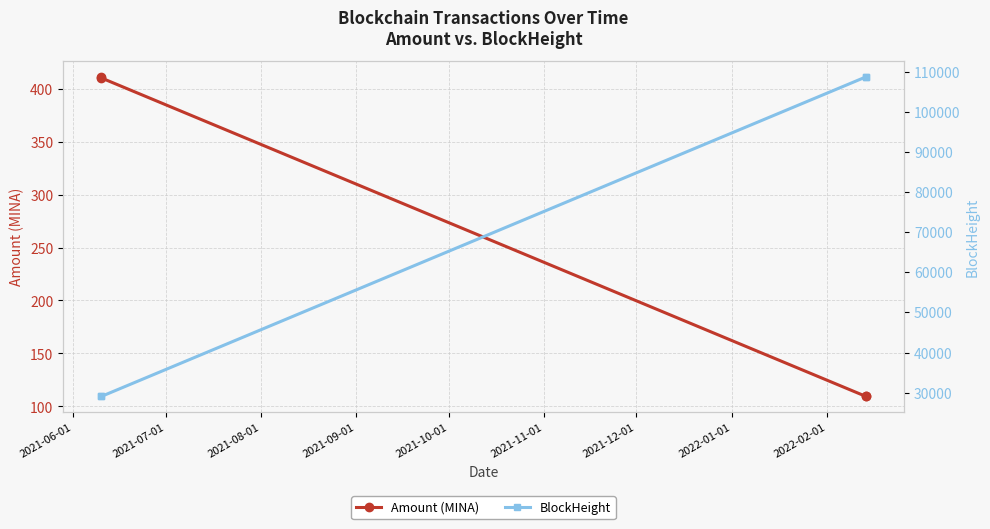

Is this an area chart (filled region under the line)?

No